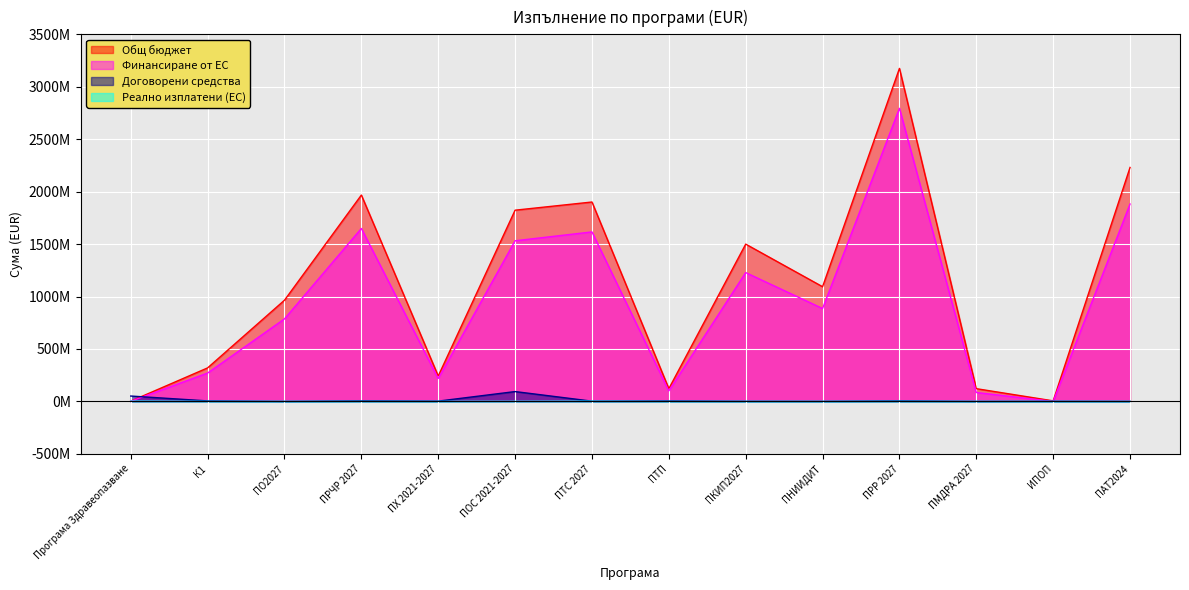

At how many categories does at least one series exceed 2038999041?

2